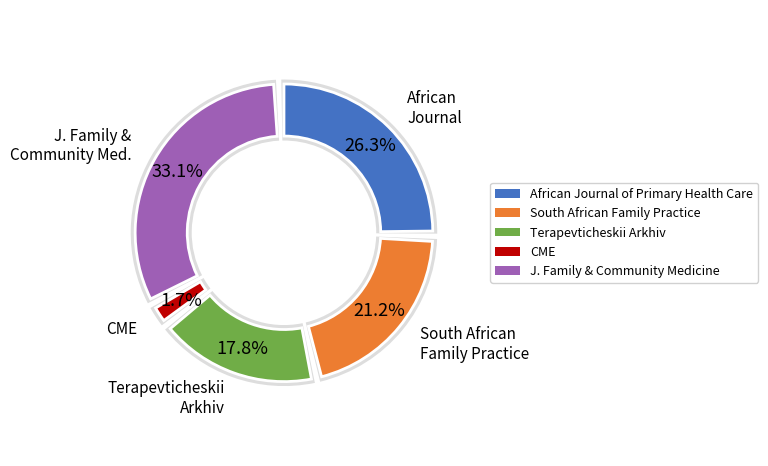

Approximately how many times larger is the value at CME compared to Journal of Family and Community Medicine?

0.1